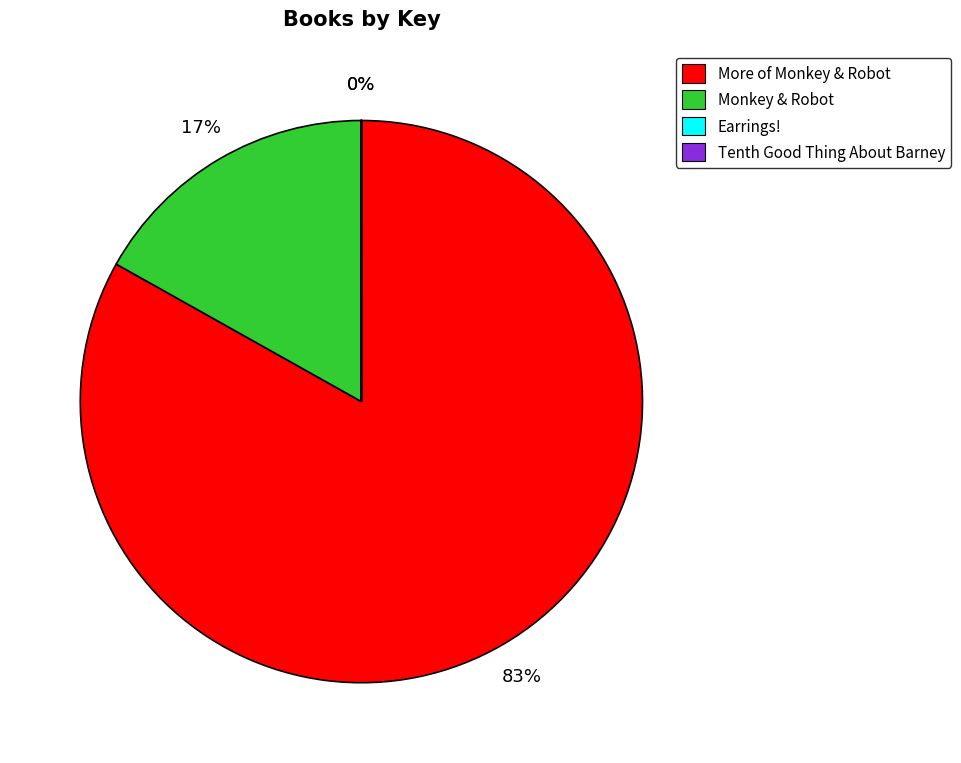

Which has a higher value, More of Monkey & Robot or Monkey & Robot?

More of Monkey & Robot